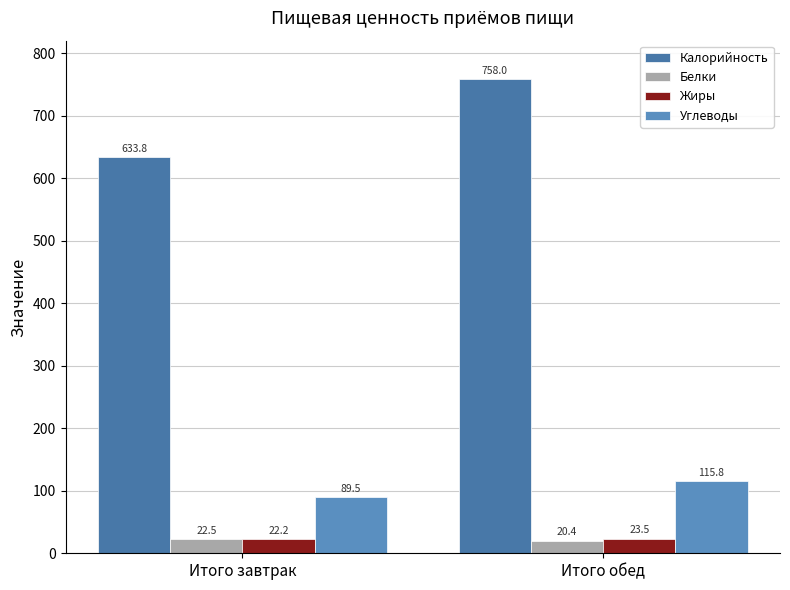

What are all the series names shown in the legend?

Калорийность, Белки, Жиры, Углеводы